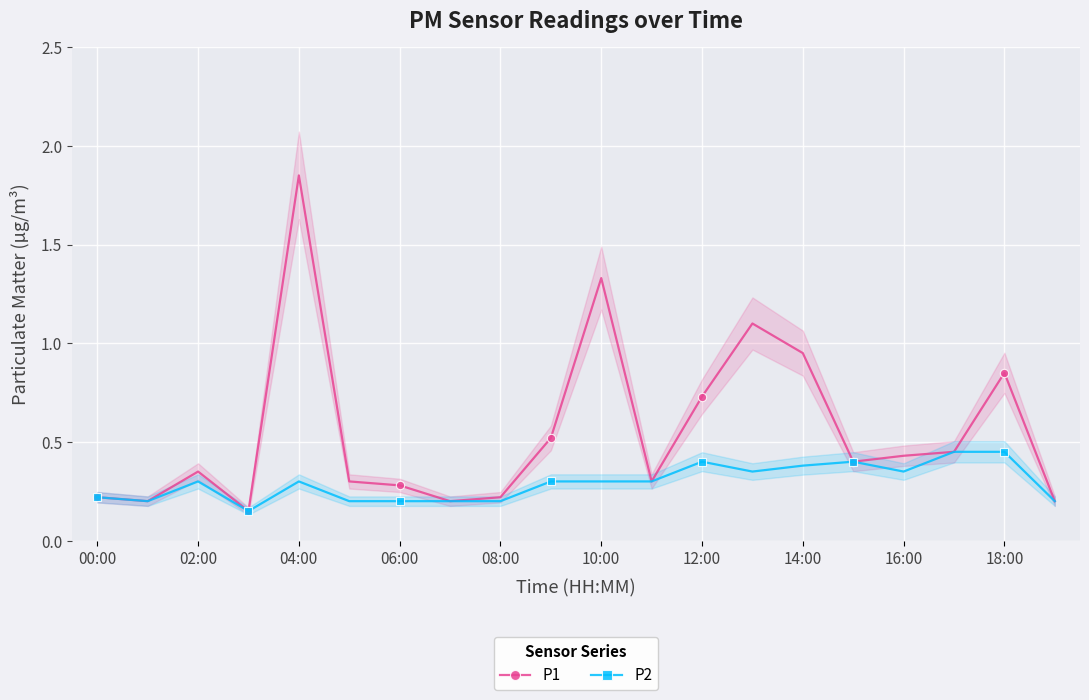

True or false: P1 has more than 2 points higher than both neighbors.

True